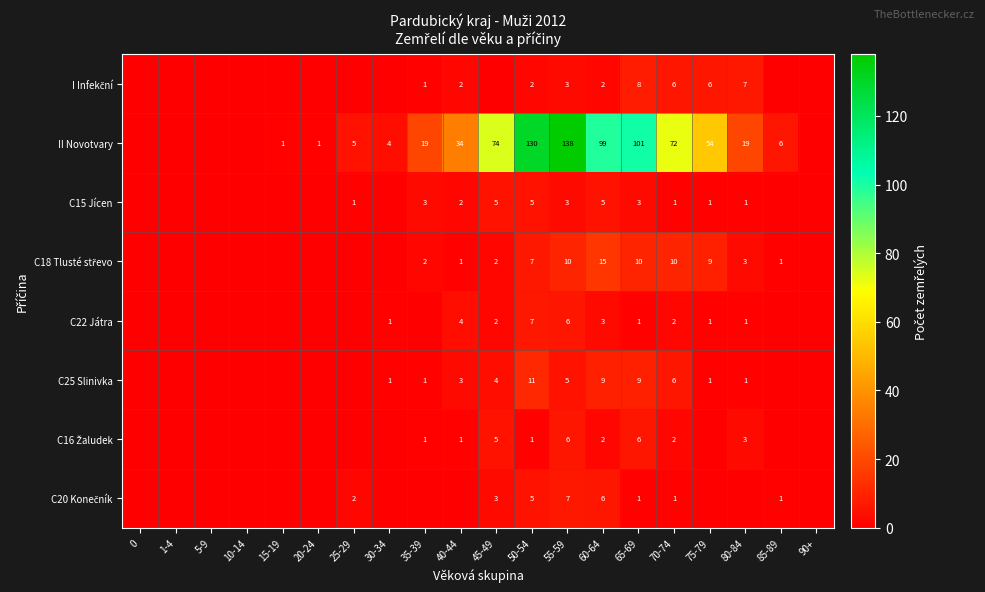

The C25 Slinivka series shows 6 at 70-74. True or false?

True